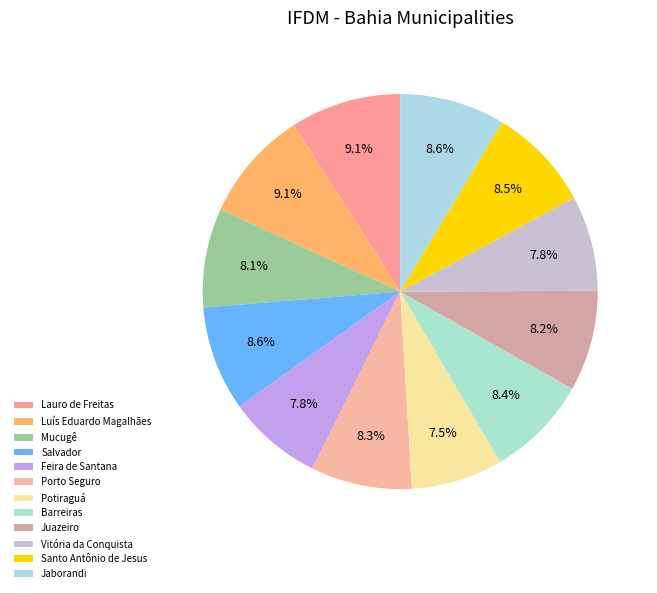

Is it true that Salvador is 23% of the pie?

False